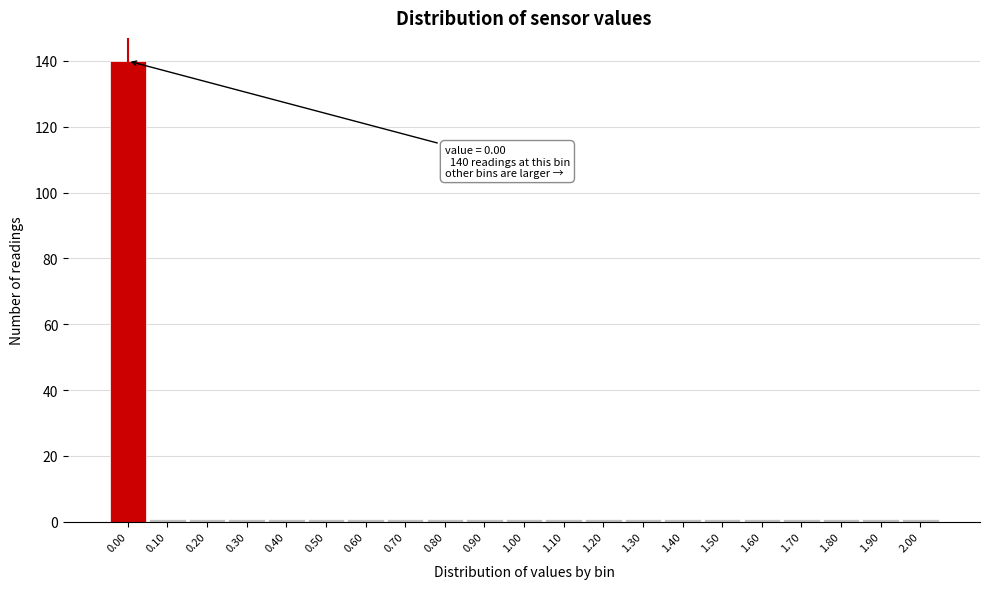

Which range on the x-axis has the tallest bar?

-0.05 to 0.05